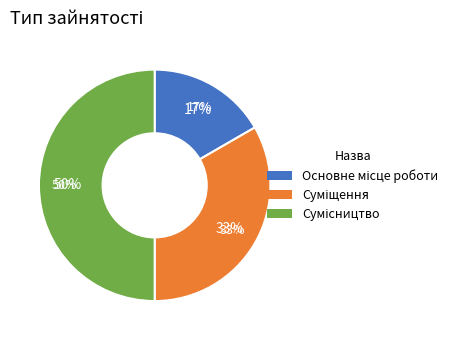

Is there a majority slice in this chart?

No